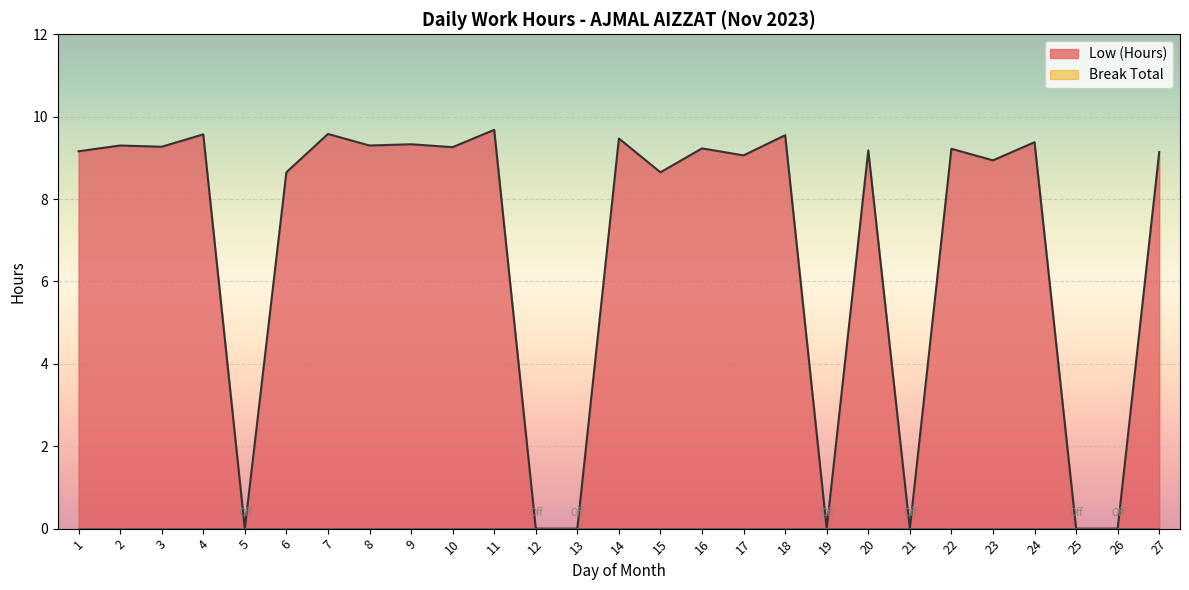

List the labels in order of value, smallest first.

5, 12, 13, 19, 21, 25, 26, 6, 15, 23, 17, 27, 1, 20, 22, 16, 10, 3, 2, 8, 9, 24, 14, 18, 4, 7, 11